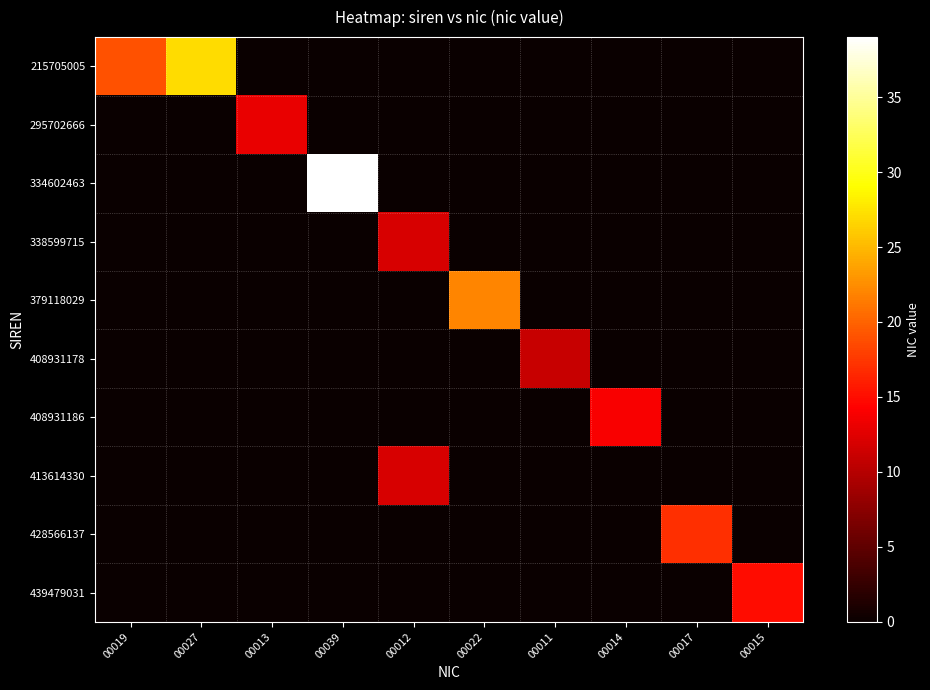

Which series has the largest total across all categories?

215705005